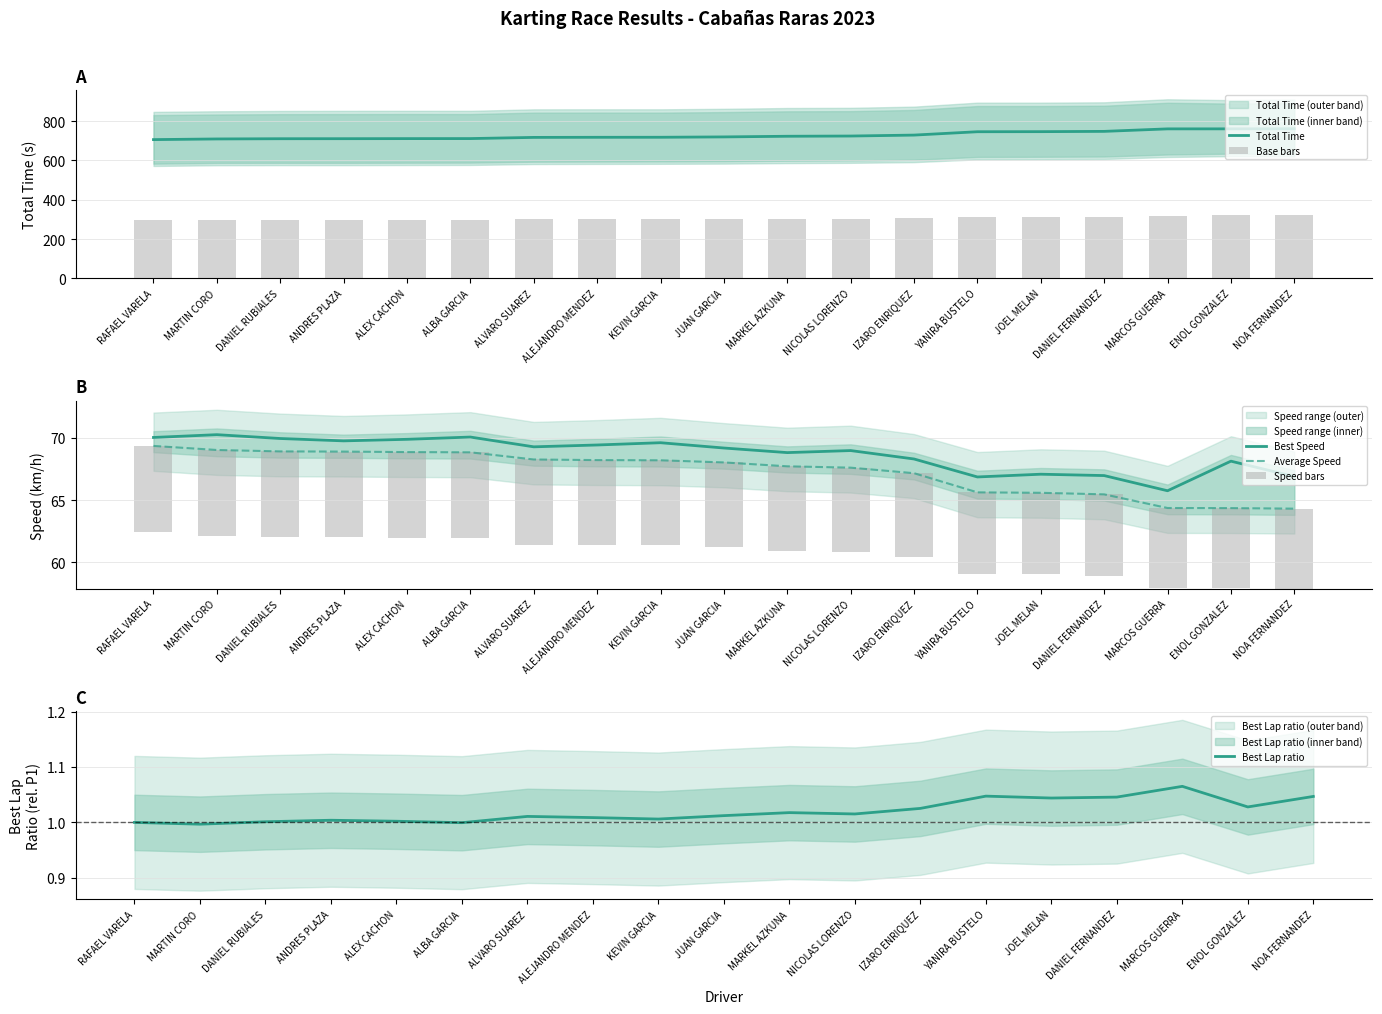

The value of Total Time at ALEX CACHON is 711.4. True or false?

True